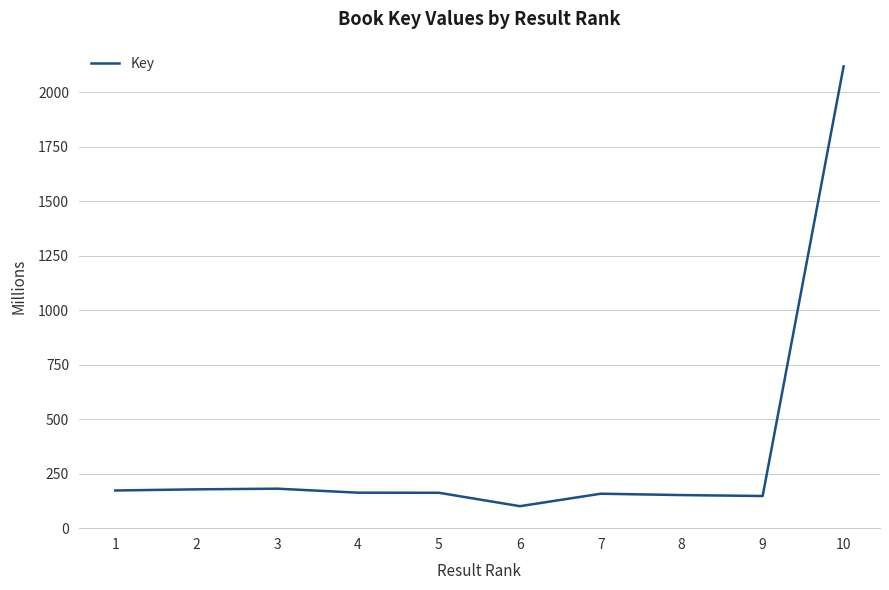

How many values exceed 162?

6